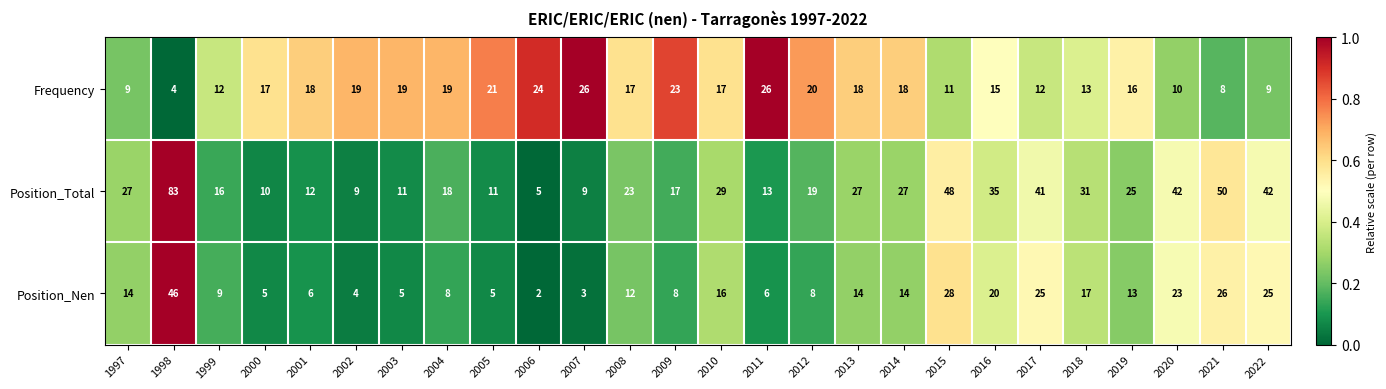

The Position_Nen series shows 13 at 2019. True or false?

True